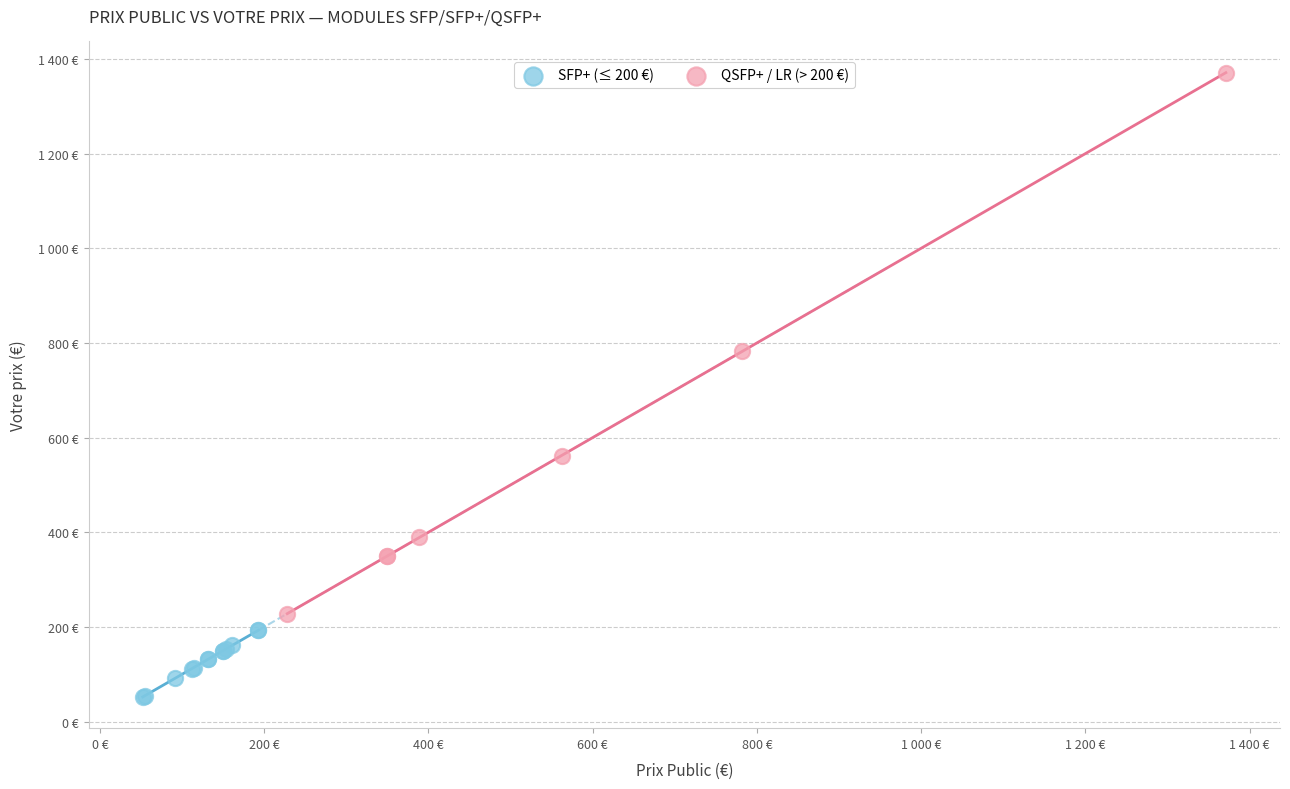

What are all the series names shown in the legend?

SFP+ (≤ 200 €), QSFP+ / LR (> 200 €)